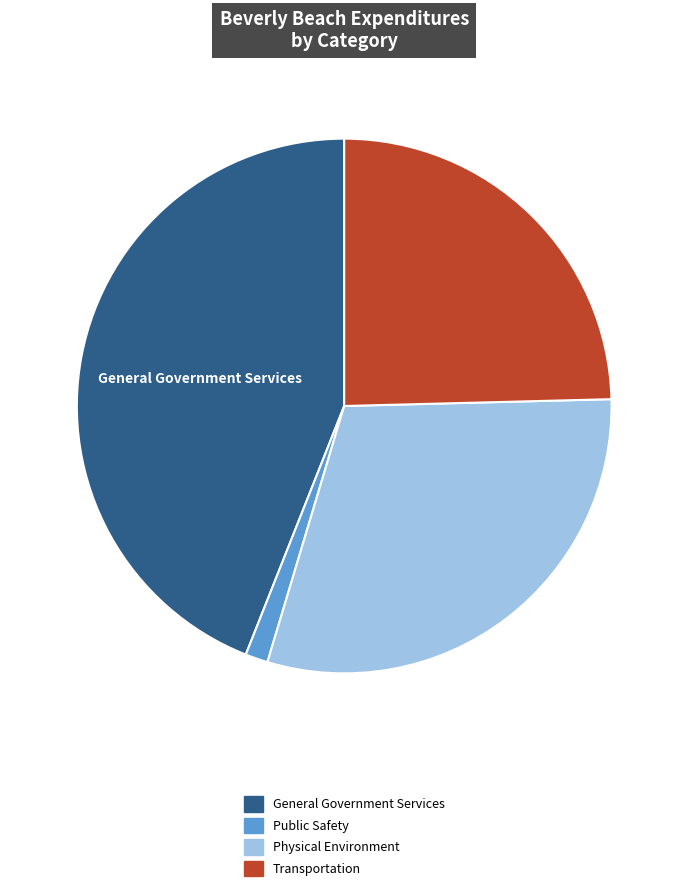

How many segments does this pie chart have?

4